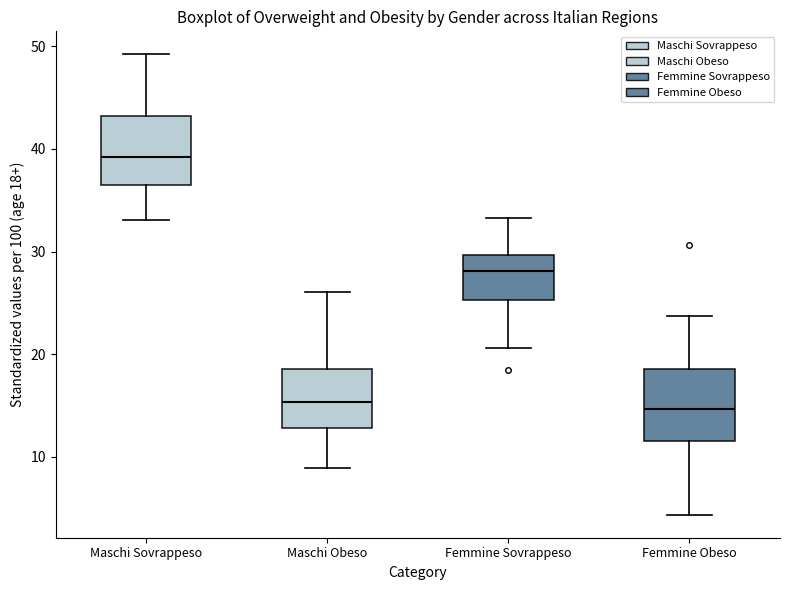

Reading left to right, read every box against the y-axis: the position of its median line, the range the box covers, and the ends of its whiskers. The values are not printed on the chart, so give them approximately, as read against the axis.

Maschi Sovrappeso: median 39, box 37 to 43, whiskers 33 to 49
Maschi Obeso: median 15, box 13 to 19, whiskers 9 to 26
Femmine Sovrappeso: median 28, box 25 to 30, whiskers 21 to 33
Femmine Obeso: median 15, box 12 to 19, whiskers 4 to 24